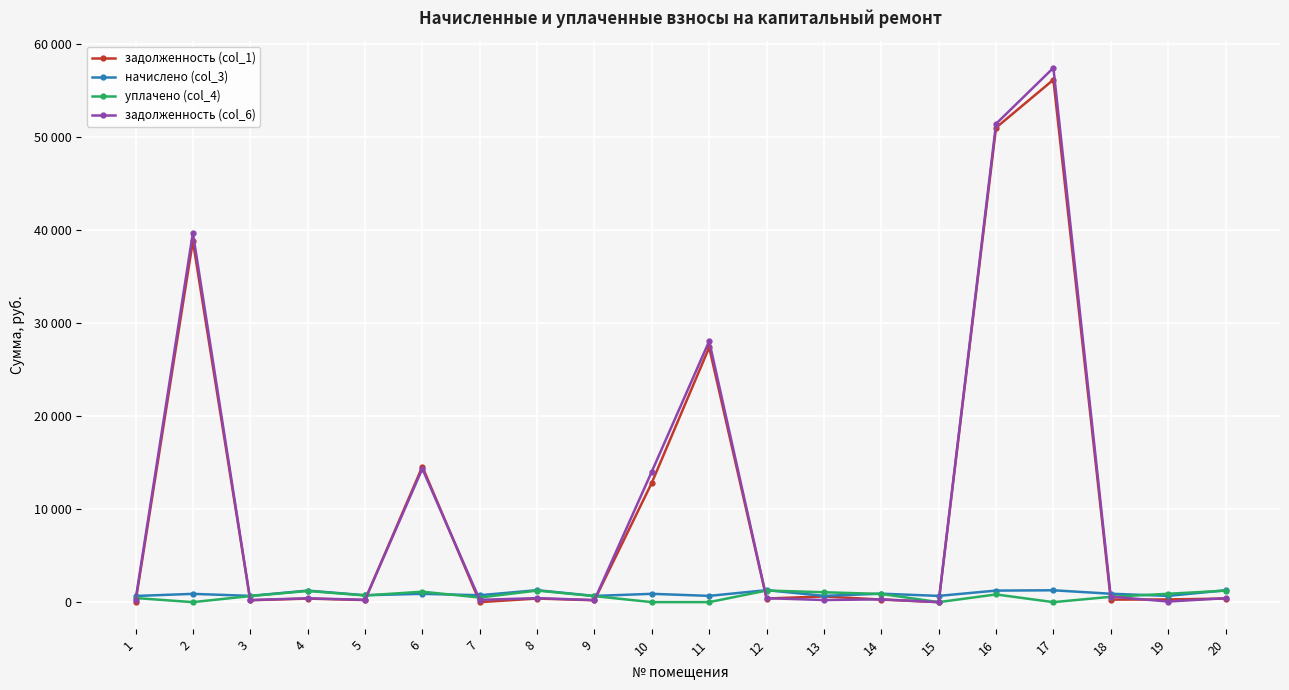

What are all the series names shown in the legend?

задолженность (col_1), начислено (col_3), уплачено (col_4), задолженность (col_6)